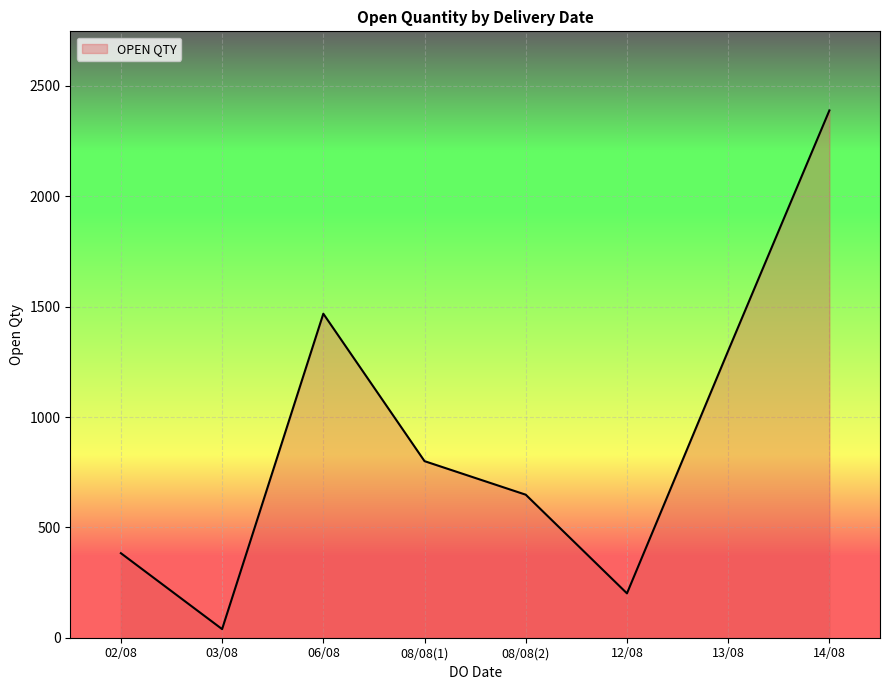

Is it true that the value at 12/08 is 201?

True